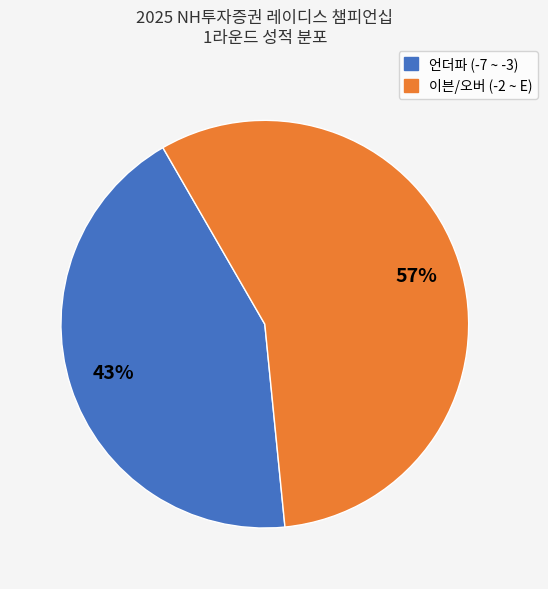

To the nearest percent, what is the difference between the largest and smallest slice percentages?

14%